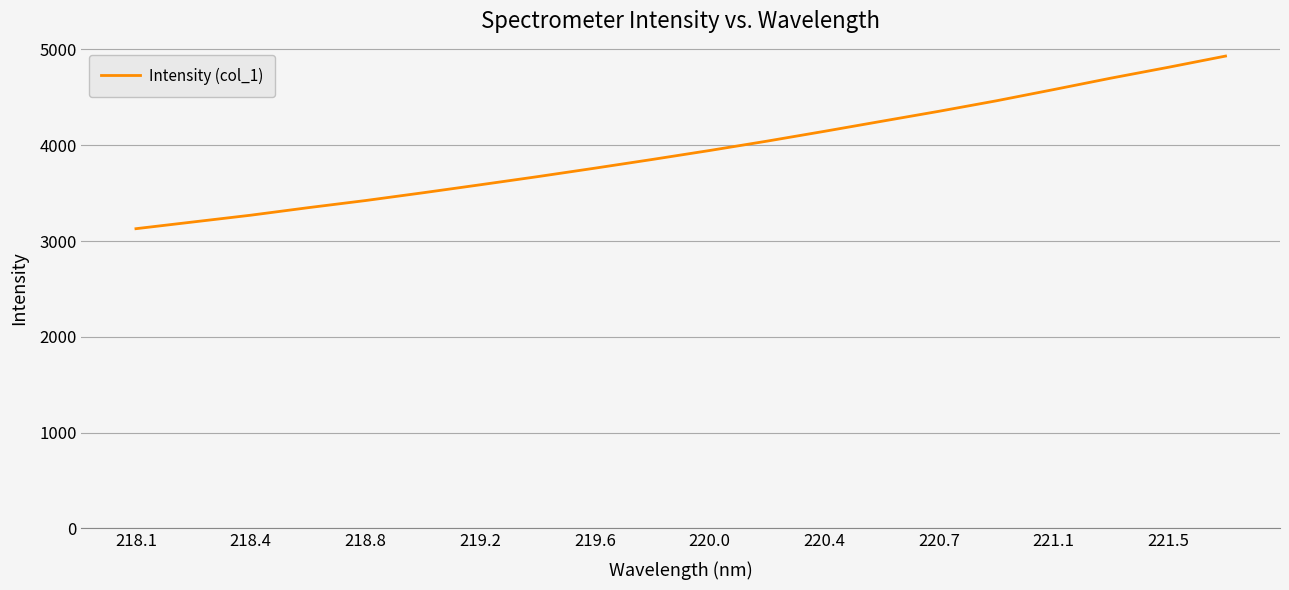

Is this an area chart (filled region under the line)?

No